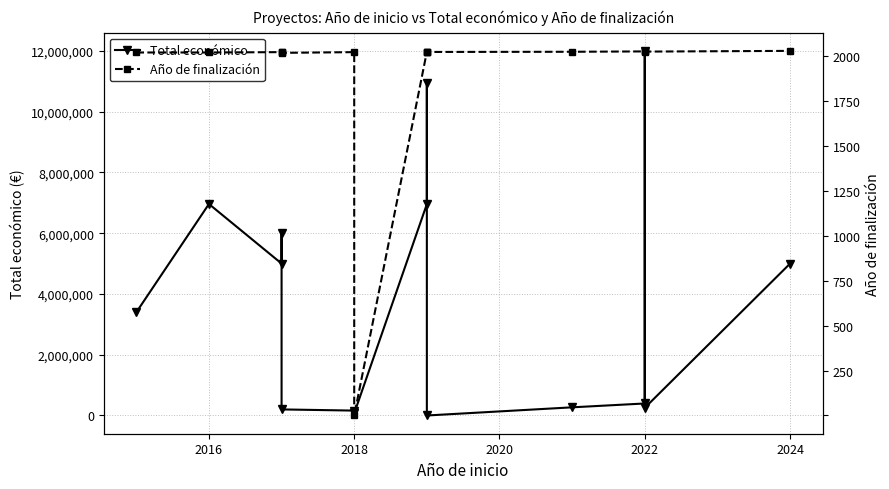

How many interior local peaks does the Año de finalización series have?

2